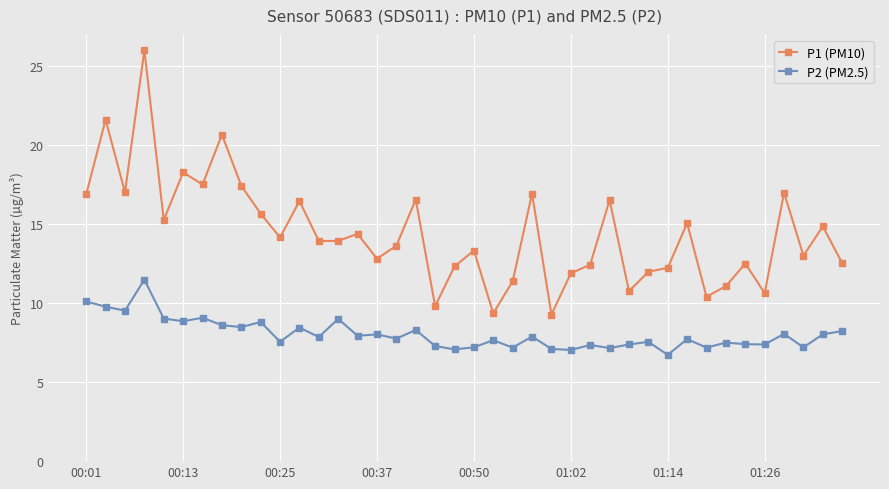

Which series has the widest spread of values?

P1 (PM10)